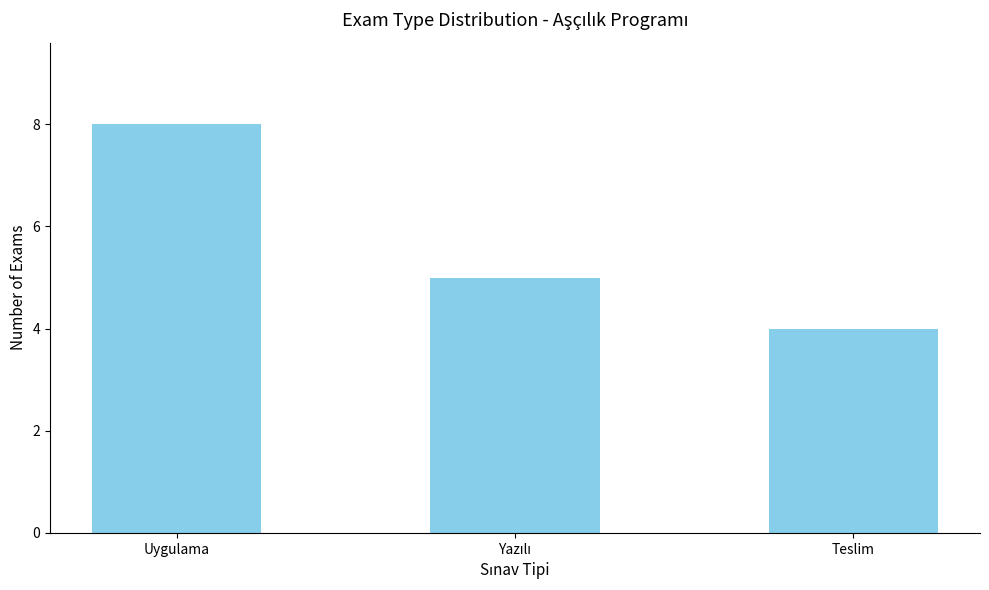

What is the minimum value shown in the chart?

4